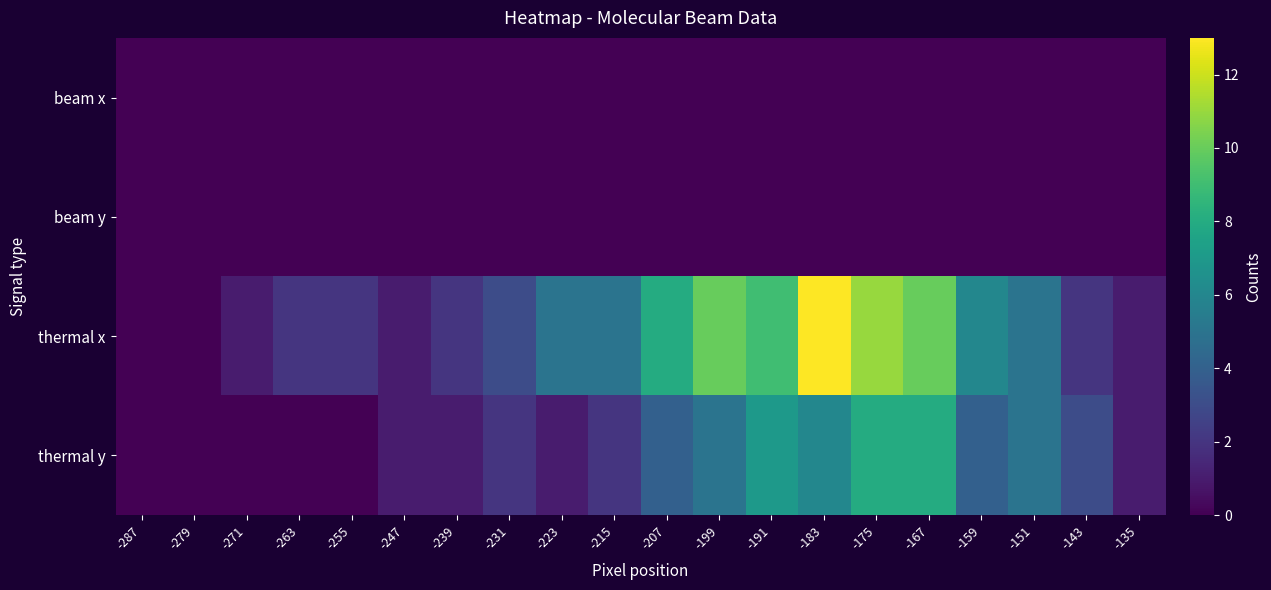

Count the number of categories in the chart.

20